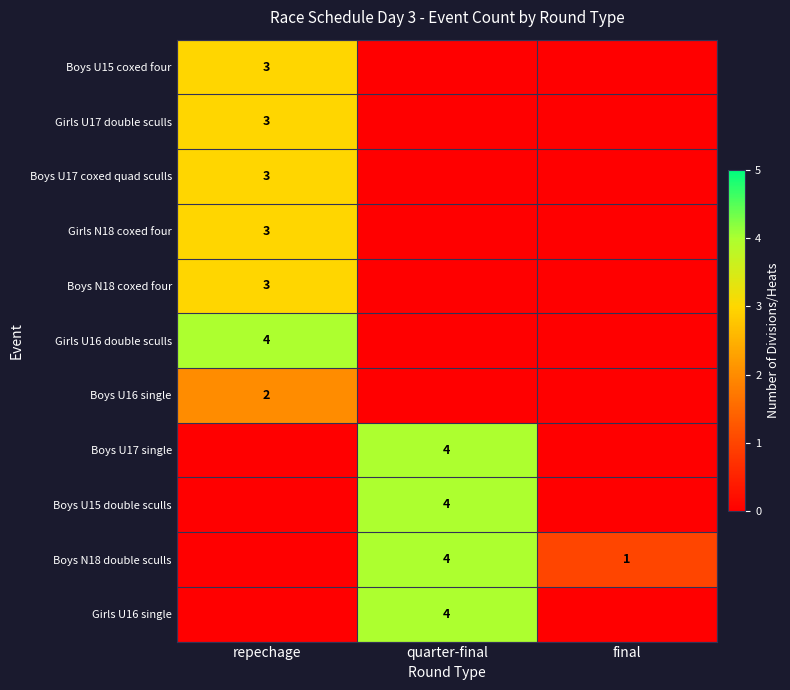

The Boys U17 single series shows 4 at quarter-final. True or false?

True